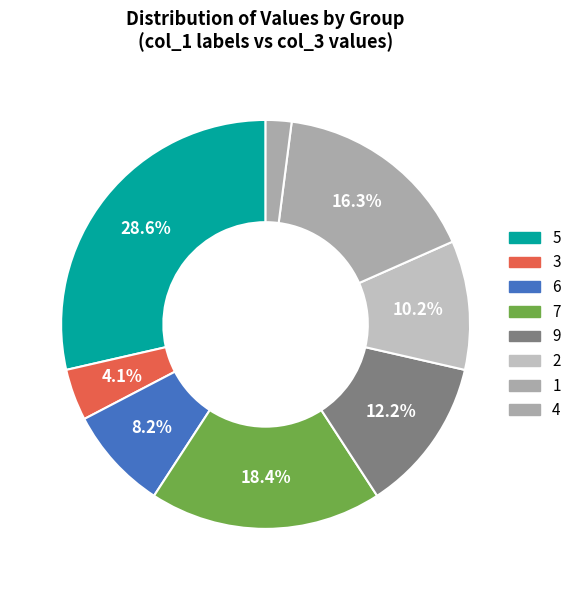

How many segments does this pie chart have?

8